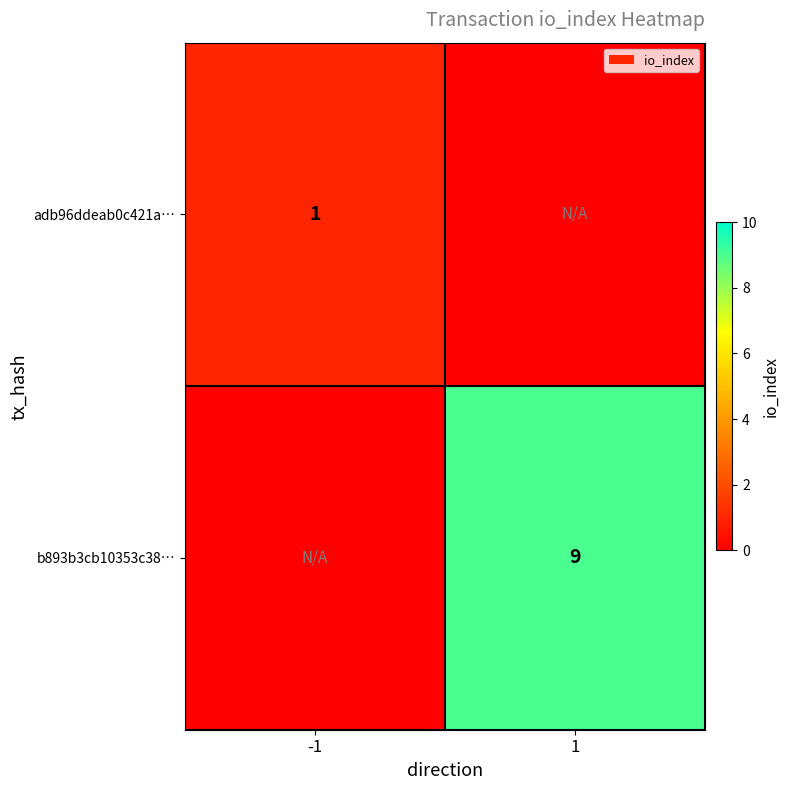

The value of b893b3cb10353c38… at 1 is 2. True or false?

False